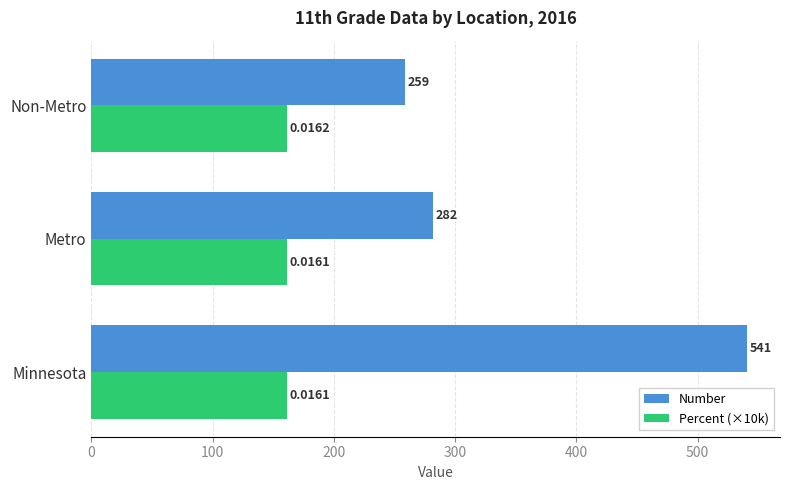

At which label does Number reach its minimum?

Non-Metro